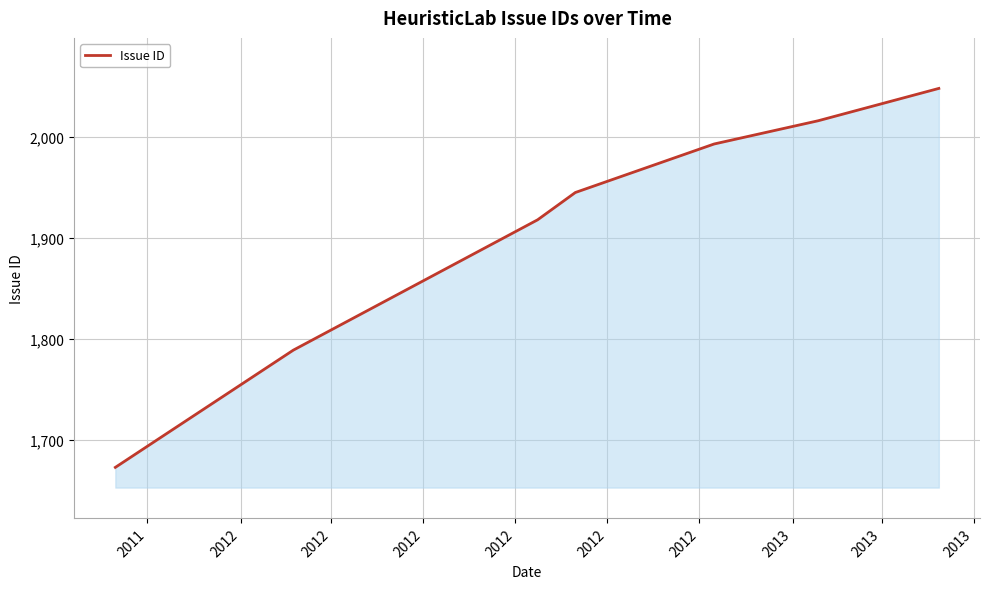

What is the minimum value shown in the chart?

1673